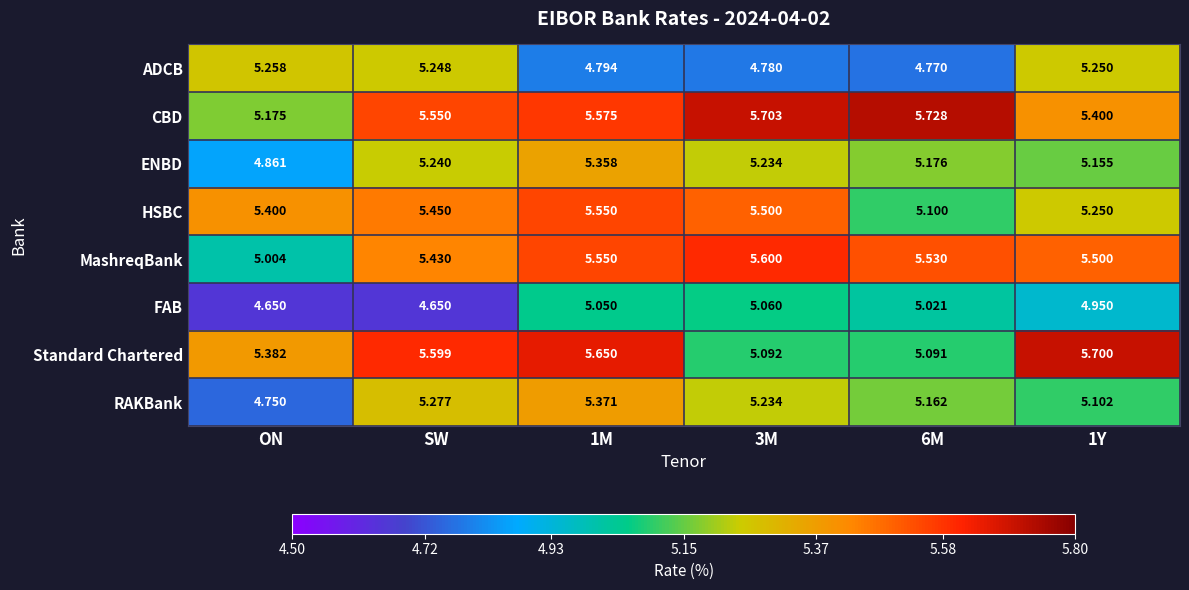

Which series has the widest spread of values?

RAKBank